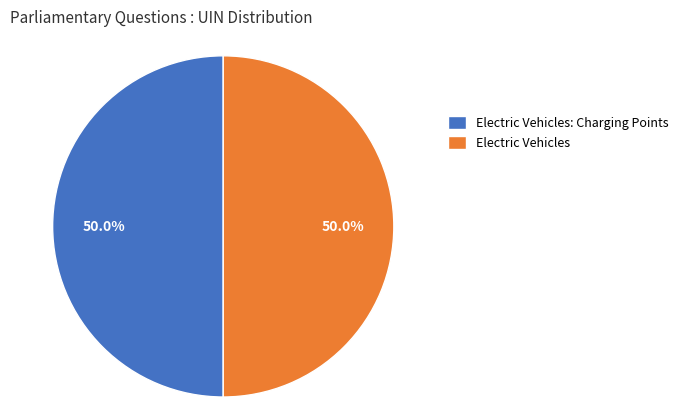

How many segments does this pie chart have?

2